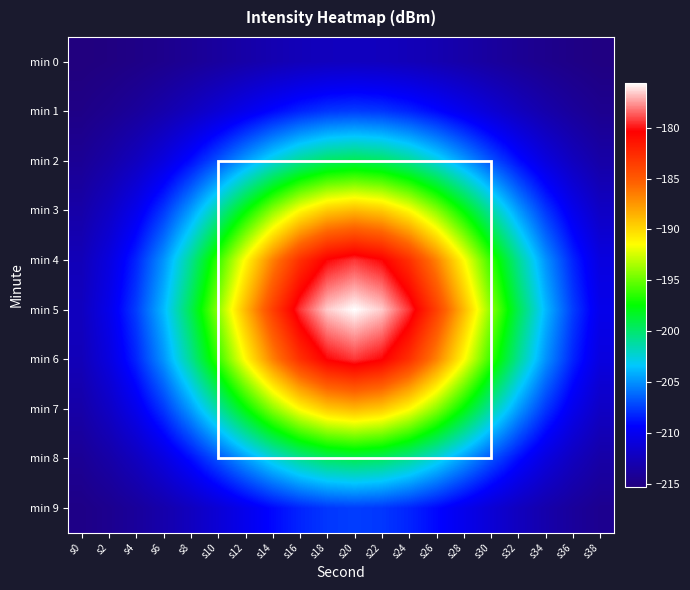

Reading left to right, extract all data points from this chart.

min 0: s0=-215.3	s2=-215.1	s4=-214.9	s6=-214.6	s8=-214.2	s10=-213.8	s12=-213.4	s14=-212.9	s16=-212.6	s18=-212.4	s20=-212.3	s22=-212.4	s24=-212.6	s26=-212.9	s28=-213.4	s30=-213.8	s32=-214.2	s34=-214.6	s36=-214.9	s38=-215.1
min 1: s0=-214.9	s2=-214.5	s4=-213.9	s6=-213.2	s8=-212.3	s10=-211.2	s12=-210.2	s14=-209.1	s16=-208.3	s18=-207.7	s20=-207.5	s22=-207.7	s24=-208.3	s26=-209.1	s28=-210.2	s30=-211.2	s32=-212.3	s34=-213.2	s36=-213.9	s38=-214.5
min 2: s0=-214.2	s2=-213.4	s4=-212.3	s6=-210.8	s8=-209.0	s10=-206.9	s12=-204.7	s14=-202.6	s16=-200.9	s18=-199.7	s20=-199.3	s22=-199.7	s24=-200.9	s26=-202.6	s28=-204.7	s30=-206.9	s32=-209.0	s34=-210.8	s36=-212.3	s38=-213.4
min 3: s0=-213.4	s2=-212.0	s4=-210.2	s6=-207.7	s8=-204.7	s10=-201.2	s12=-197.6	s14=-194.2	s16=-191.3	s18=-189.4	s20=-188.8	s22=-189.4	s24=-191.3	s26=-194.2	s28=-197.6	s30=-201.2	s32=-204.7	s34=-207.7	s36=-210.2	s38=-212.0
min 4: s0=-212.6	s2=-210.8	s4=-208.3	s6=-204.9	s8=-200.9	s10=-196.2	s12=-191.3	s14=-186.7	s16=-182.8	s18=-180.3	s20=-179.4	s22=-180.3	s24=-182.8	s26=-186.7	s28=-191.3	s30=-196.2	s32=-200.9	s34=-204.9	s36=-208.3	s38=-210.8
min 5: s0=-212.3	s2=-210.3	s4=-207.5	s6=-203.8	s8=-199.3	s10=-194.2	s12=-188.8	s14=-183.6	s16=-179.4	s18=-176.6	s20=-175.6	s22=-176.6	s24=-179.4	s26=-183.6	s28=-188.8	s30=-194.2	s32=-199.3	s34=-203.8	s36=-207.5	s38=-210.3
min 6: s0=-212.6	s2=-210.8	s4=-208.3	s6=-204.9	s8=-200.9	s10=-196.2	s12=-191.3	s14=-186.7	s16=-182.8	s18=-180.3	s20=-179.4	s22=-180.3	s24=-182.8	s26=-186.7	s28=-191.3	s30=-196.2	s32=-200.9	s34=-204.9	s36=-208.3	s38=-210.8
min 7: s0=-213.4	s2=-212.0	s4=-210.2	s6=-207.7	s8=-204.7	s10=-201.2	s12=-197.6	s14=-194.2	s16=-191.3	s18=-189.4	s20=-188.8	s22=-189.4	s24=-191.3	s26=-194.2	s28=-197.6	s30=-201.2	s32=-204.7	s34=-207.7	s36=-210.2	s38=-212.0
min 8: s0=-214.2	s2=-213.4	s4=-212.3	s6=-210.8	s8=-209.0	s10=-206.9	s12=-204.7	s14=-202.6	s16=-200.9	s18=-199.7	s20=-199.3	s22=-199.7	s24=-200.9	s26=-202.6	s28=-204.7	s30=-206.9	s32=-209.0	s34=-210.8	s36=-212.3	s38=-213.4
min 9: s0=-214.9	s2=-214.5	s4=-213.9	s6=-213.2	s8=-212.3	s10=-211.2	s12=-210.2	s14=-209.1	s16=-208.3	s18=-207.7	s20=-207.5	s22=-207.7	s24=-208.3	s26=-209.1	s28=-210.2	s30=-211.2	s32=-212.3	s34=-213.2	s36=-213.9	s38=-214.5